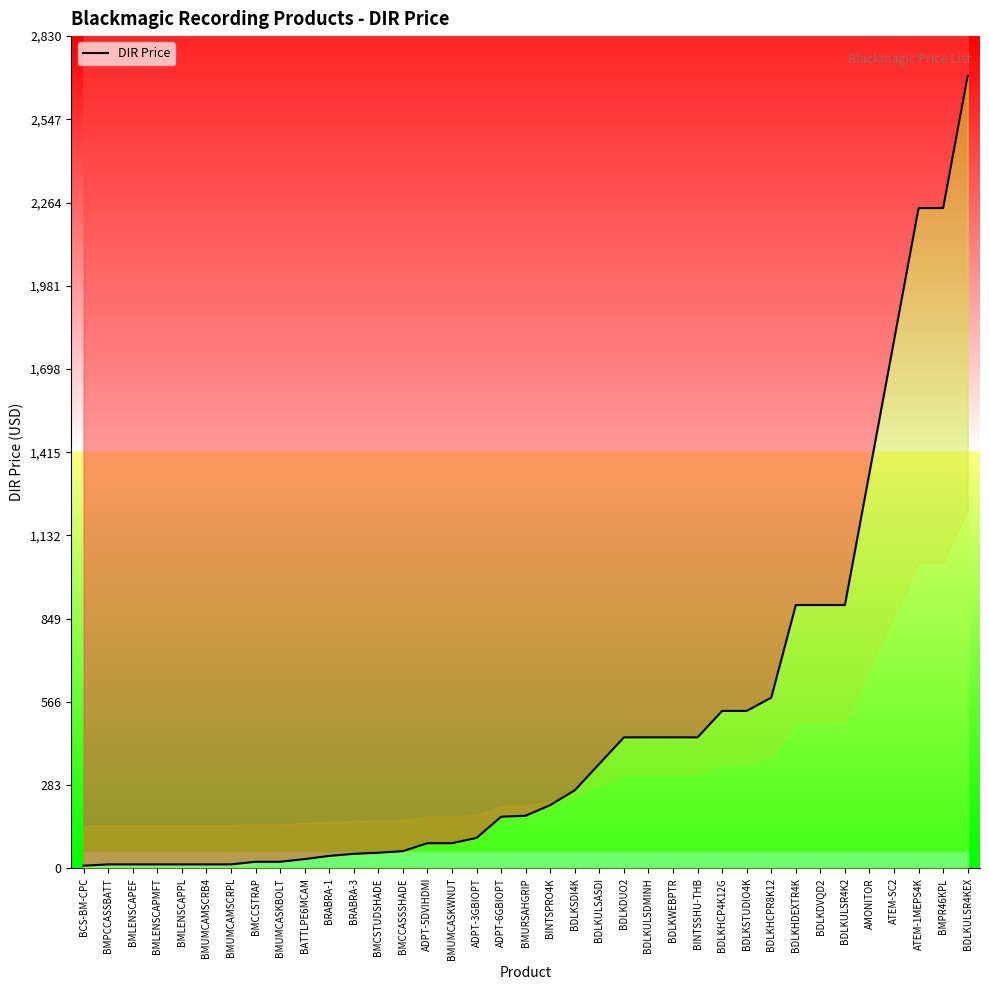

True or false: the data shows 22.5 at BMCCSTRAP.

True